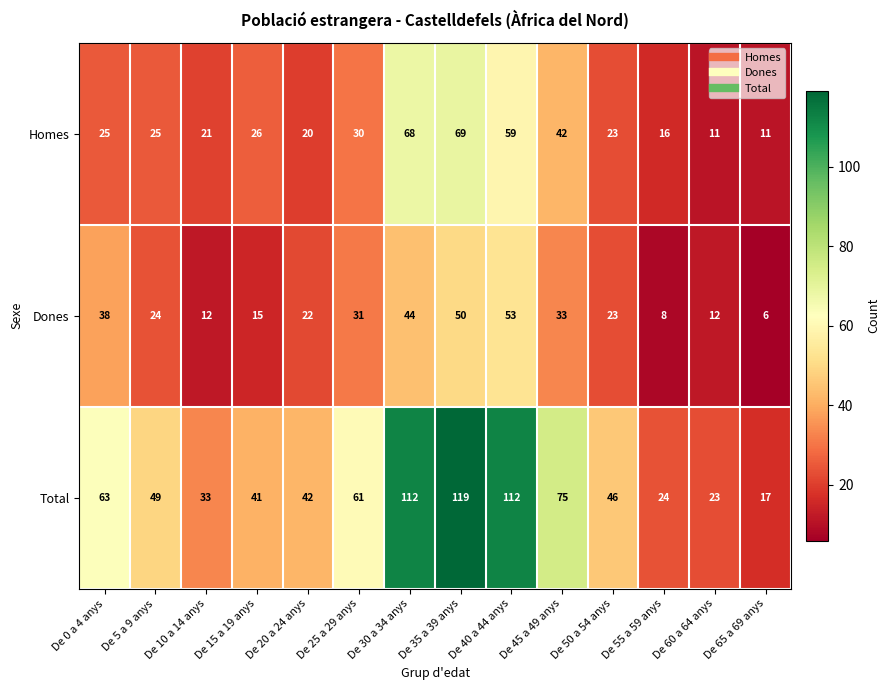

What is the total value across all series at De 30 a 34 anys?

224